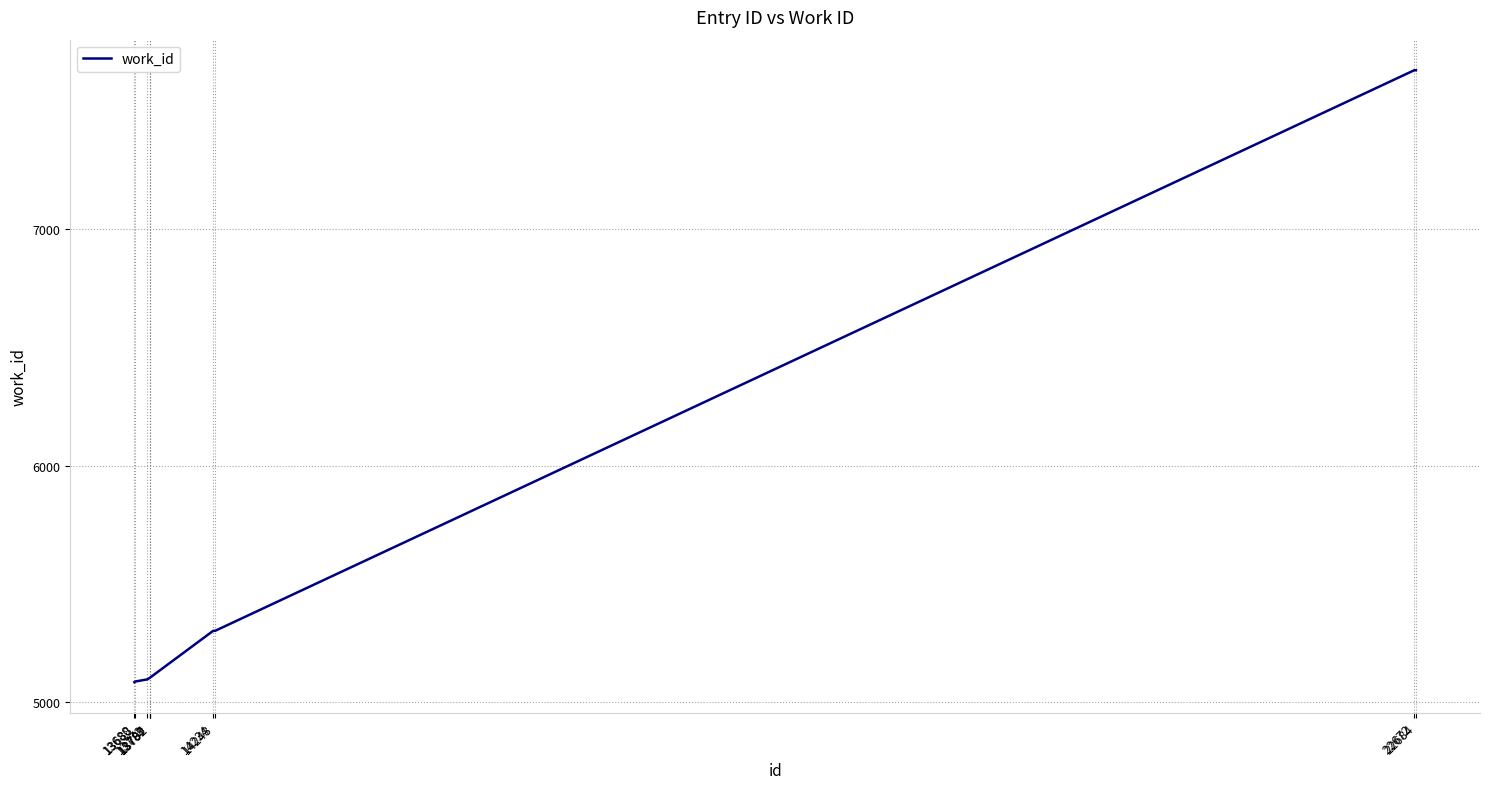

What is the difference between the values at 13787 and 13688?

15